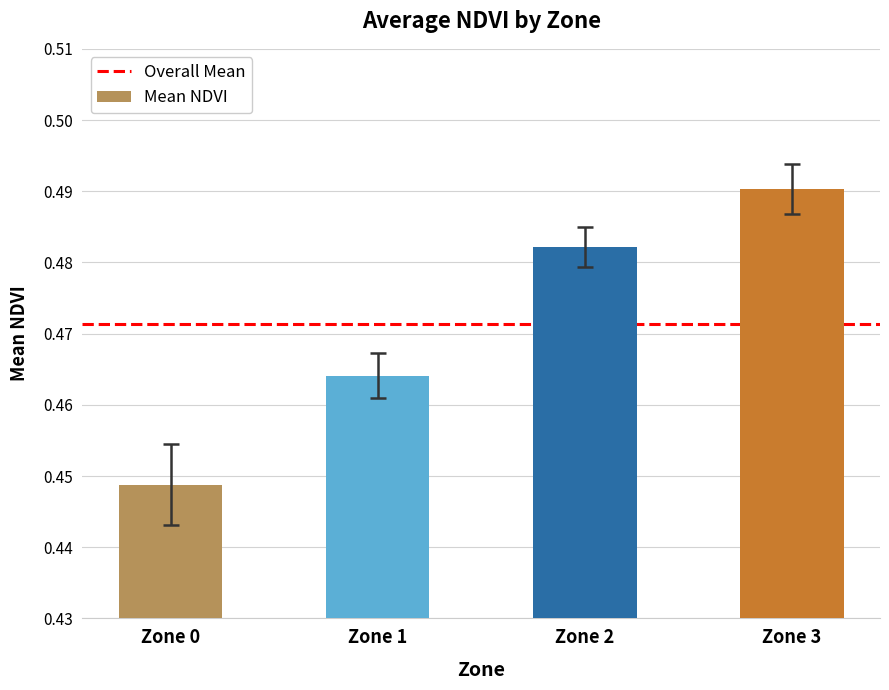

How many series are shown in this chart?

1